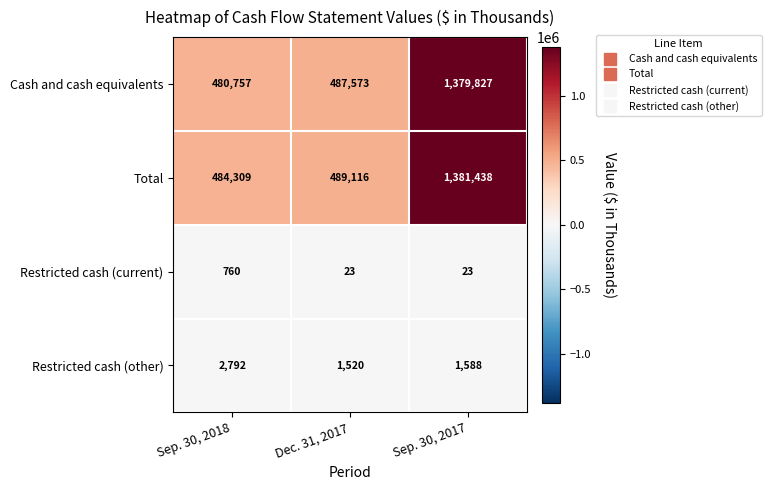

Reading right to left, what are all the values shown in this chart?

Cash and cash equivalents: 1379827	487573	480757
Total: 1381438	489116	484309
Restricted cash (current): 23	23	760
Restricted cash (other): 1588	1520	2792